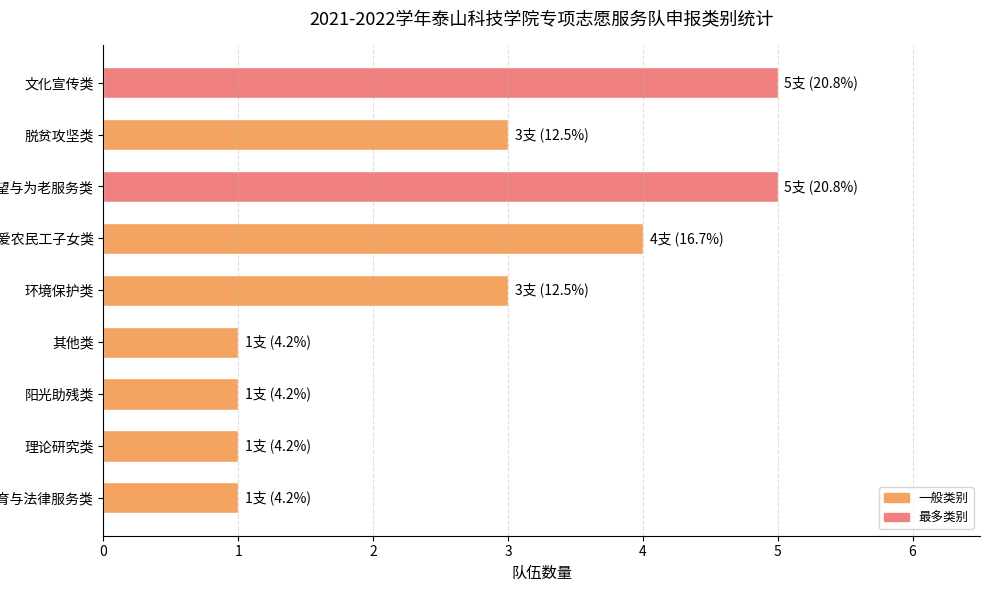

What is the sum of all values?

24